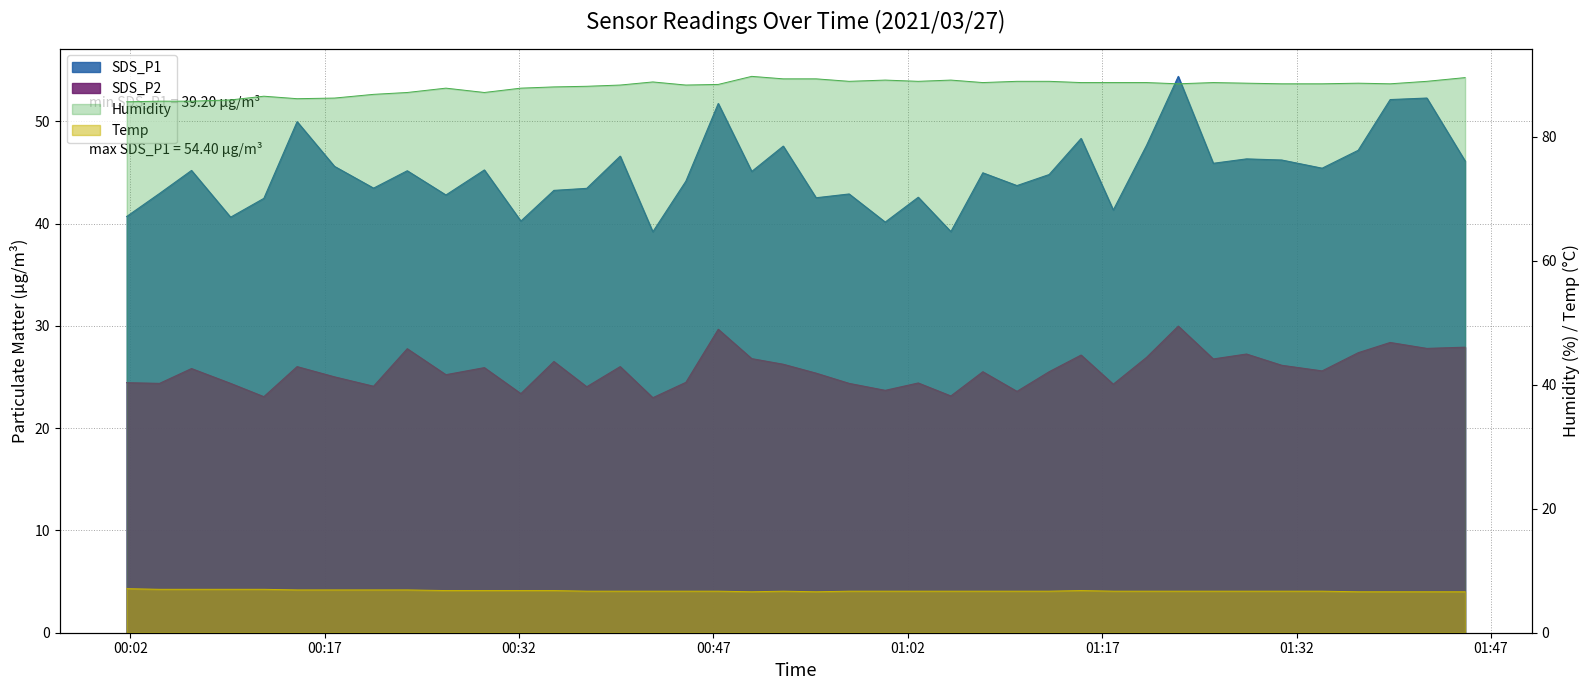

How many interior local peaks does the SDS_P1 series have?

14